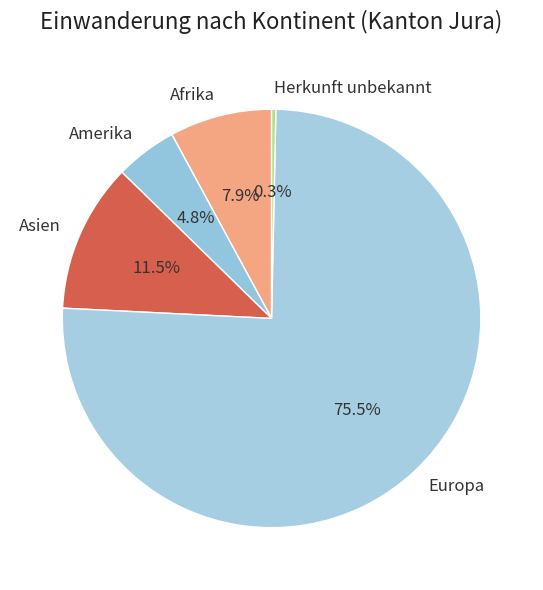

Which category has the smallest portion of the pie?

Herkunft unbekannt